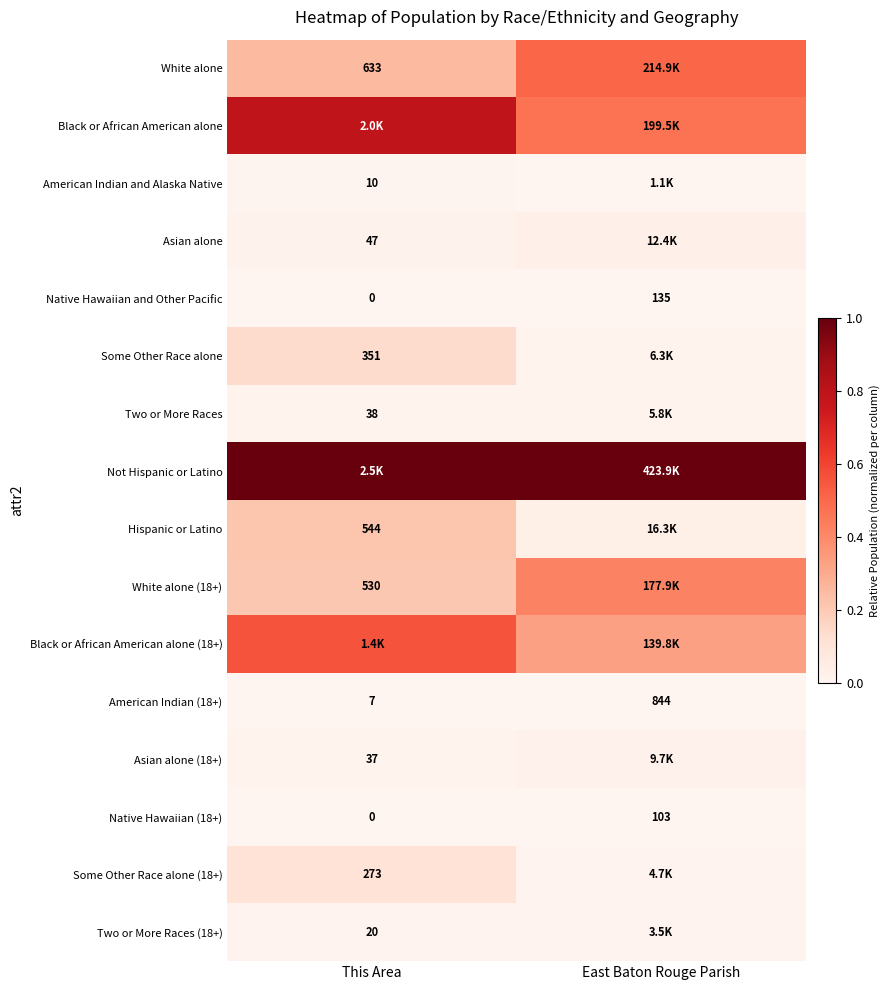

How many values in Native Hawaiian (18+) are above zero?

1